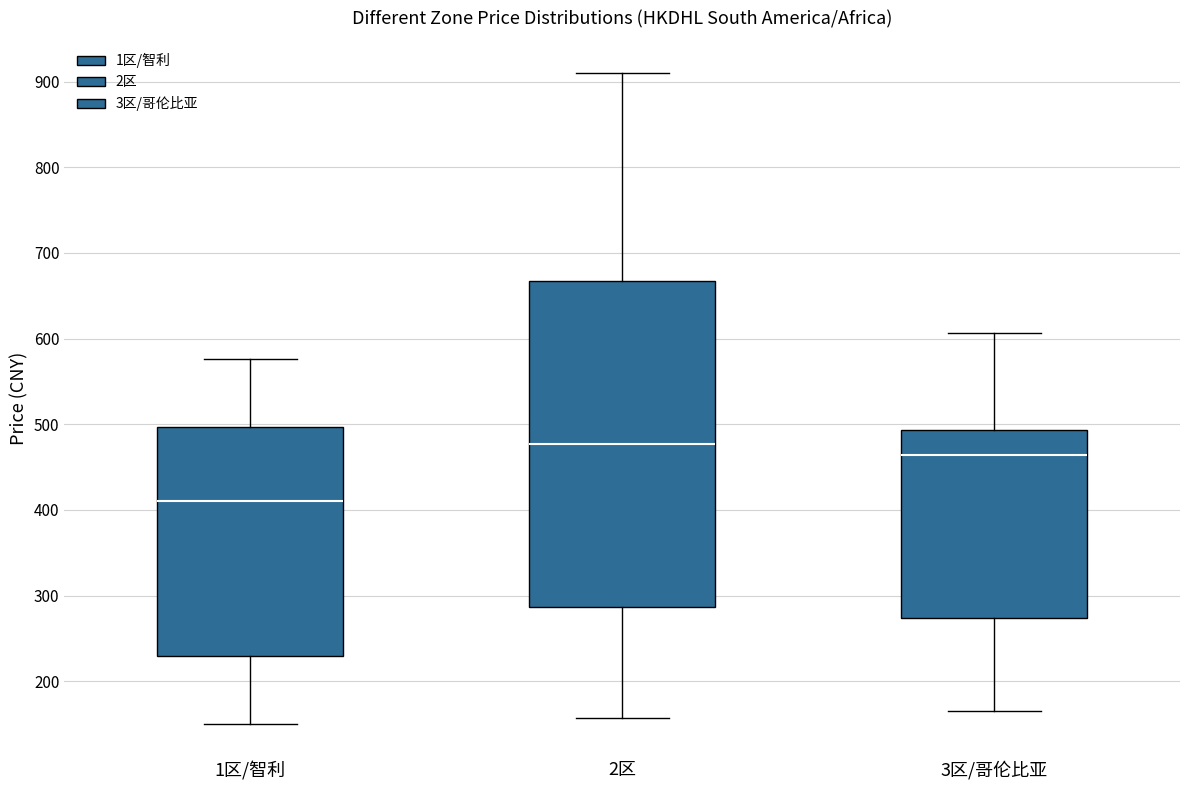

Which box's median line is the highest?

2区